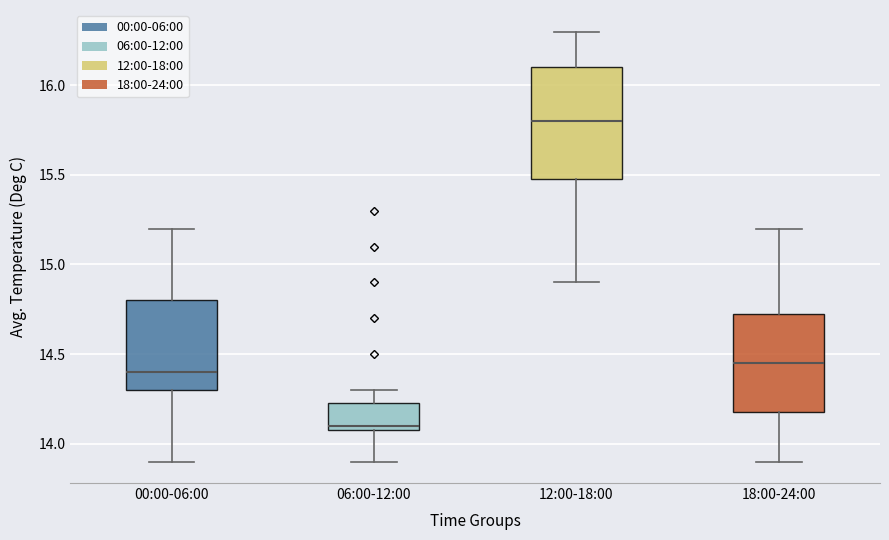

Reading left to right, transcribe this box plot: for each box, give where its median line is, the range the box spans, and where its two whiskers end, as read against the y-axis. The values are not printed on the chart, so give them approximately, as read against the axis.

00:00-06:00: median 14.40, box 14.30 to 14.80, whiskers 13.90 to 15.20
06:00-12:00: median 14.10 (just above the box's lower edge), box 14.10 to 14.25, whiskers 13.90 to 14.30
12:00-18:00: median 15.80, box 15.50 to 16.10, whiskers 14.90 to 16.30
18:00-24:00: median 14.45, box 14.20 to 14.75, whiskers 13.90 to 15.20